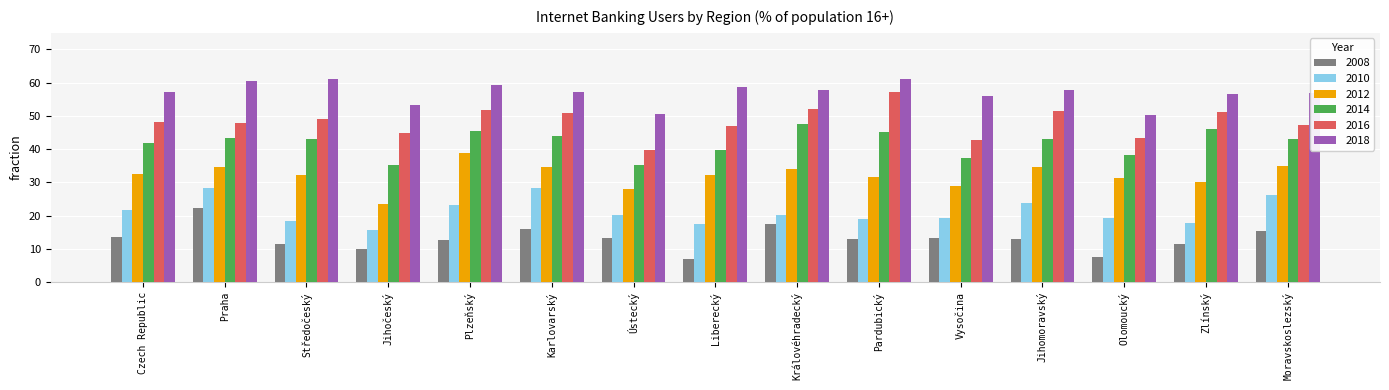

True or false: 2016 has a value of 43.3 at Olomoucký.

True